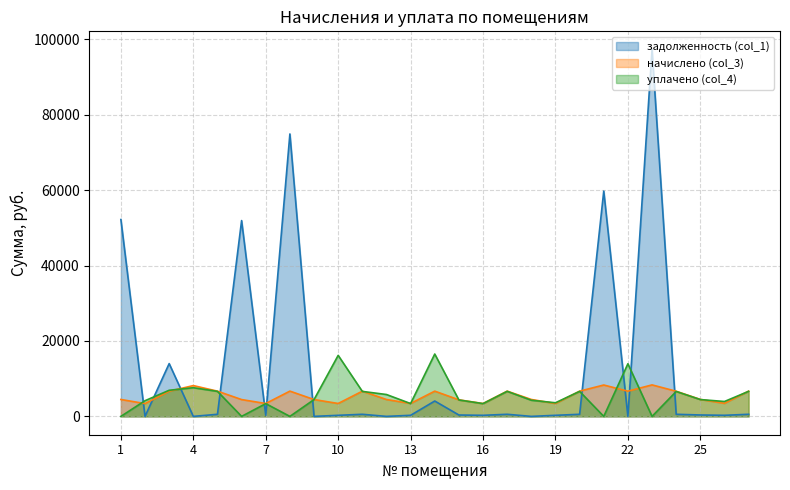

Reading left to right, list all the values displayed in this chart.

задолженность (col_1): 52204.3	0.0	14000.0	0.0	557.4	51925.1	284.4	74892.6	0.0	285.1	556.8	0.0	285.7	4074.4	365.6	284.4	558.1	0.0	284.4	557.4	59740.5	0.0	97243.2	556.5	375.0	288.4	558.1
начислено (col_3): 4483.6	3396.6	6673.3	8167.8	6689.3	4459.6	3412.6	6697.3	4467.5	3420.6	6681.4	4475.5	3428.5	6697.3	4387.6	3412.6	6697.3	4483.6	3412.6	6689.3	8319.7	6681.4	8351.6	6665.3	4499.5	3460.6	6697.3
уплачено (col_4): 0.0	4159.1	6925.3	7604.0	6632.4	0.0	3383.5	0.0	4457.3	16180.5	6624.5	5800.0	3399.3	16536.8	4350.2	3383.5	6640.3	4278.9	3609.7	6632.4	0.0	13954.4	0.0	6608.6	4460.2	3949.0	6640.3